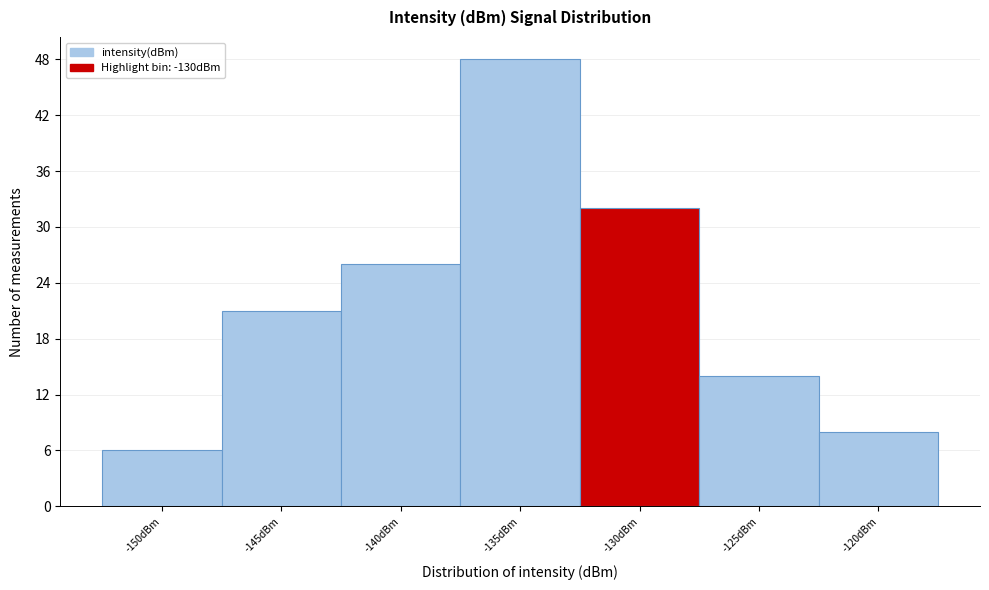

Reading left to right, transcribe all the data shown in this chart.

-150dBm=6	-145dBm=21	-140dBm=26	-135dBm=48	-130dBm=32	-125dBm=14	-120dBm=8